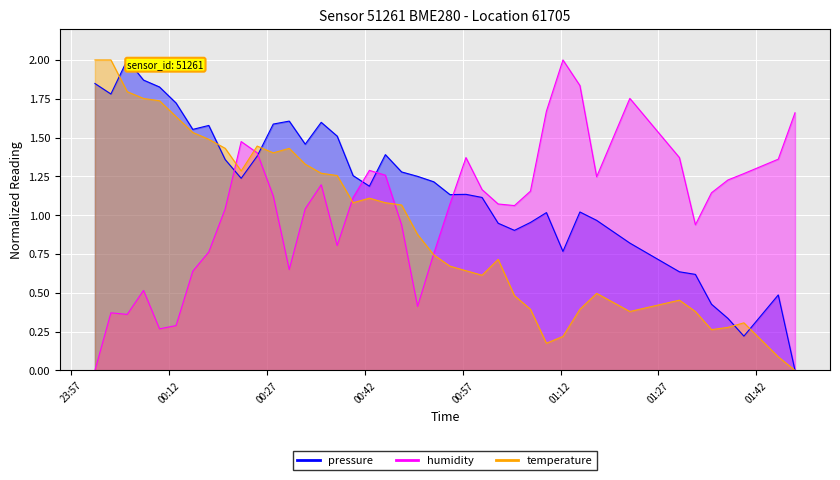

True or false: temperature and pressure cross at least once.

True